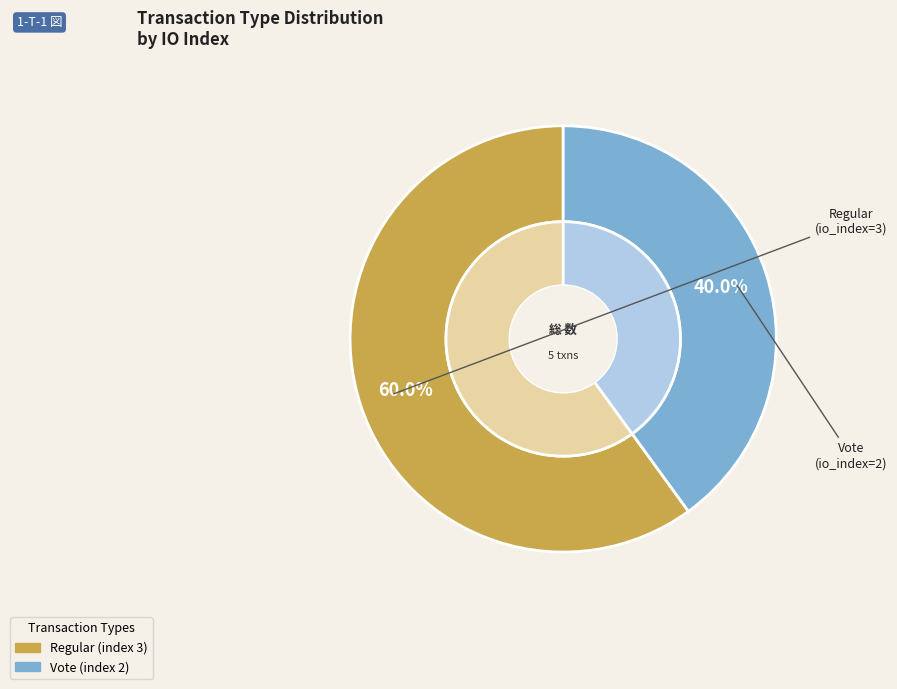

Rank the categories by value from lowest to highest.

Vote (index 2), Regular (index 3)